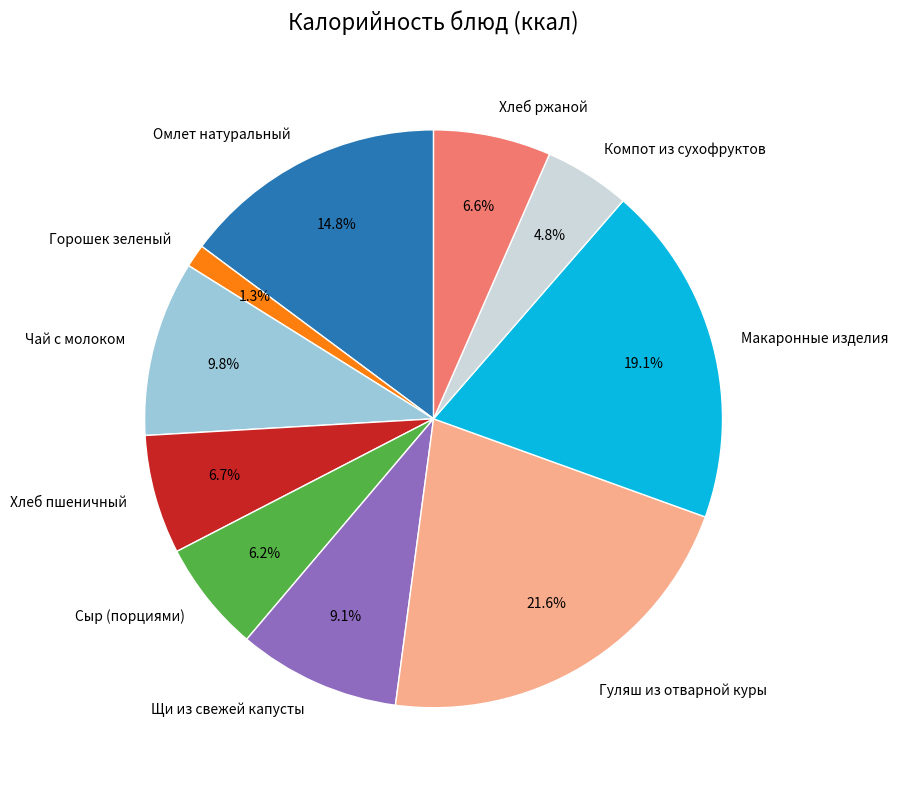

How many slices are in this pie chart?

10